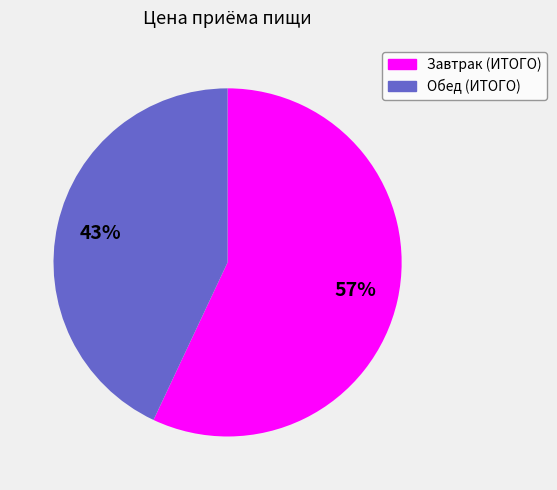

What is the majority slice?

Завтрак (ИТОГО)